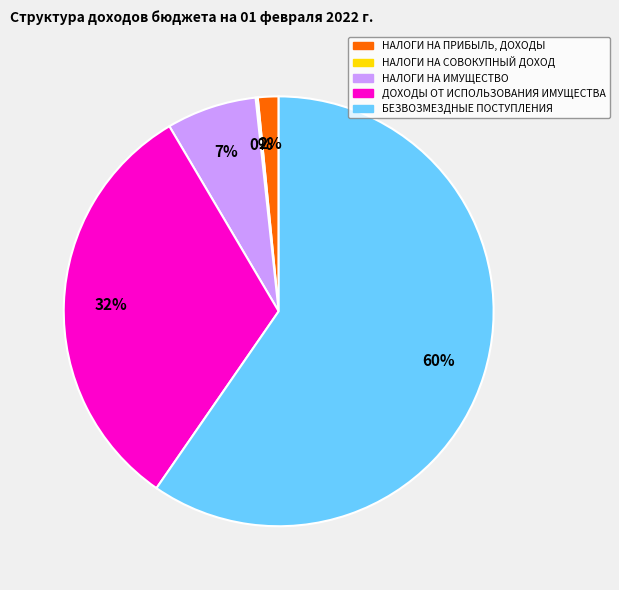

Which has a higher value, НАЛОГИ НА ПРИБЫЛЬ, ДОХОДЫ or ДОХОДЫ ОТ ИСПОЛЬЗОВАНИЯ ИМУЩЕСТВА?

ДОХОДЫ ОТ ИСПОЛЬЗОВАНИЯ ИМУЩЕСТВА